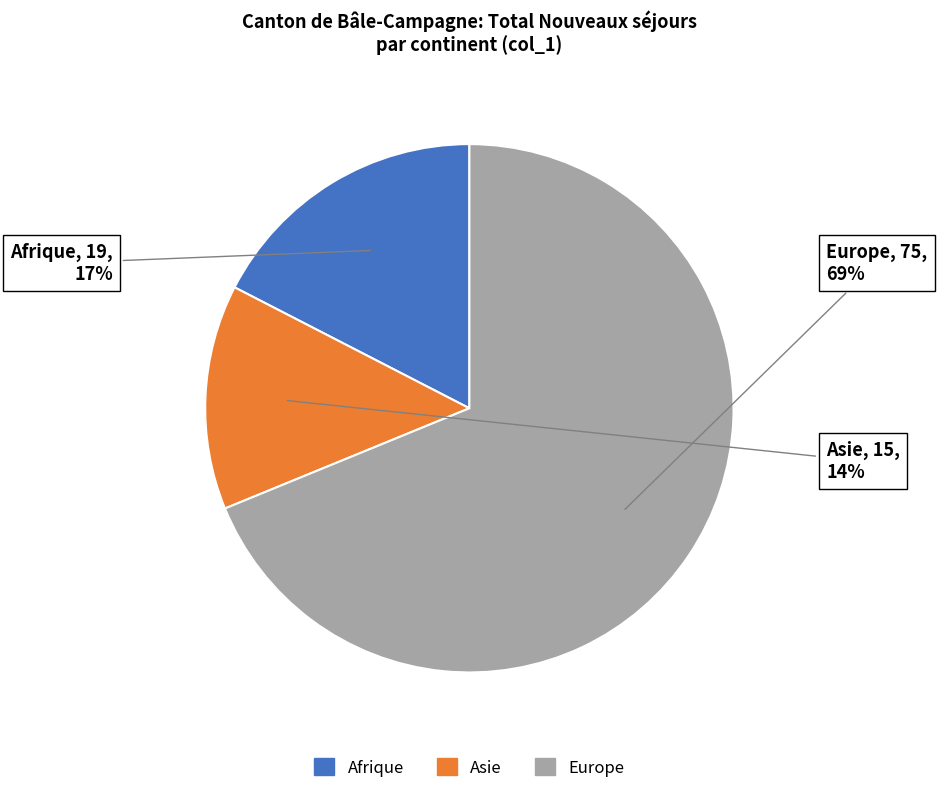

Does any single category account for the majority?

Yes